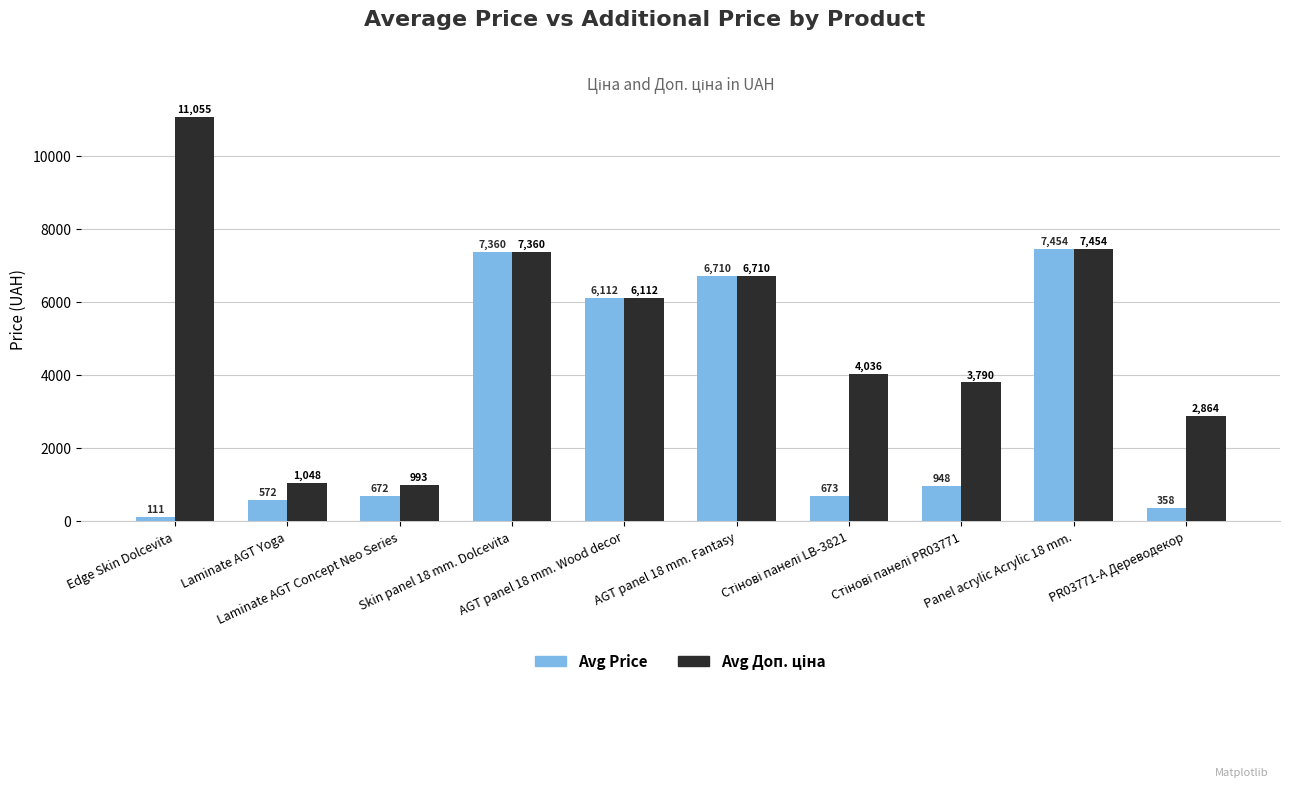

What is the greatest value displayed?

11055.0